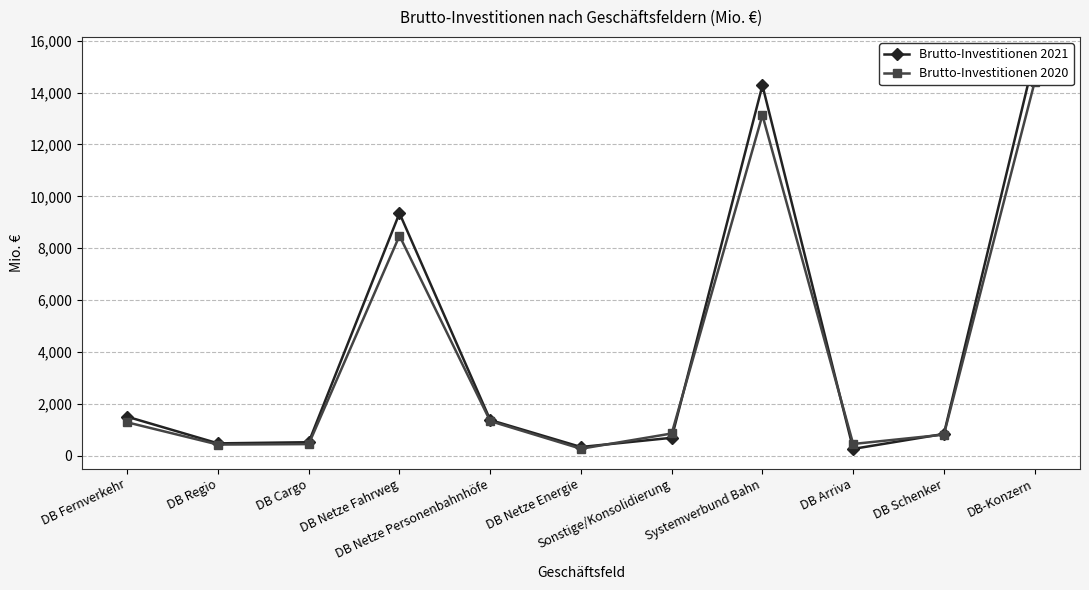

Reading left to right, list all the values displayed in this chart.

Brutto-Investitionen 2021: DB Fernverkehr=1507	DB Regio=480	DB Cargo=525	DB Netze Fahrweg=9349	DB Netze Personenbahnhöfe=1380	DB Netze Energie=340	Sonstige/Konsolidierung=695	Systemverbund Bahn=14276	DB Arriva=267	DB Schenker=844	DB-Konzern=15387
Brutto-Investitionen 2020: DB Fernverkehr=1290	DB Regio=434	DB Cargo=452	DB Netze Fahrweg=8480	DB Netze Personenbahnhöfe=1338	DB Netze Energie=273	Sonstige/Konsolidierung=861	Systemverbund Bahn=13128	DB Arriva=457	DB Schenker=817	DB-Konzern=14402